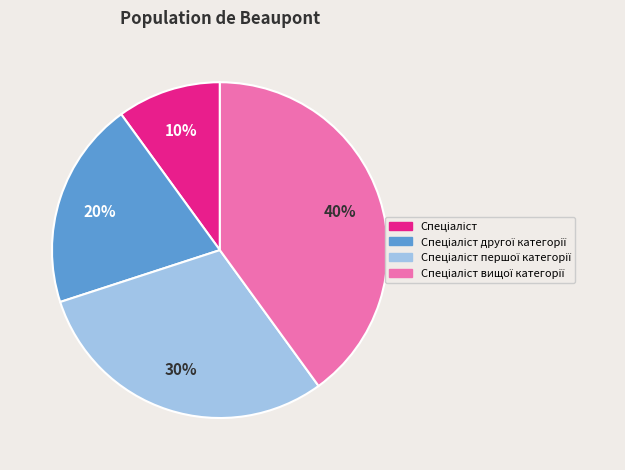

To the nearest percent, what is the average slice percentage?

25%